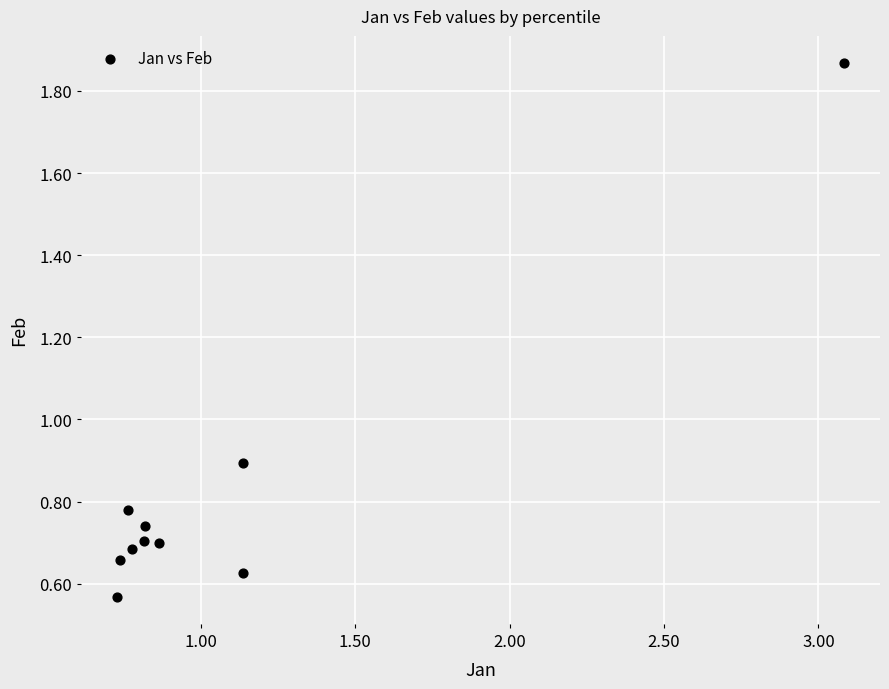

What Y value in the scatter plot is closest to 1?

0.9